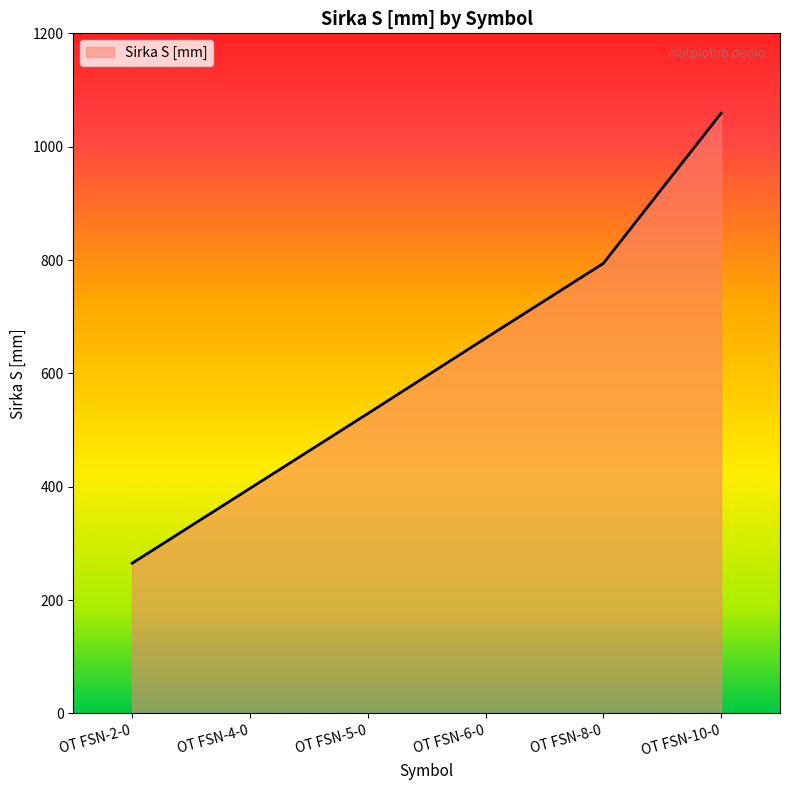

What is the change in value from OT FSN-4-0 to OT FSN-5-0?

+132